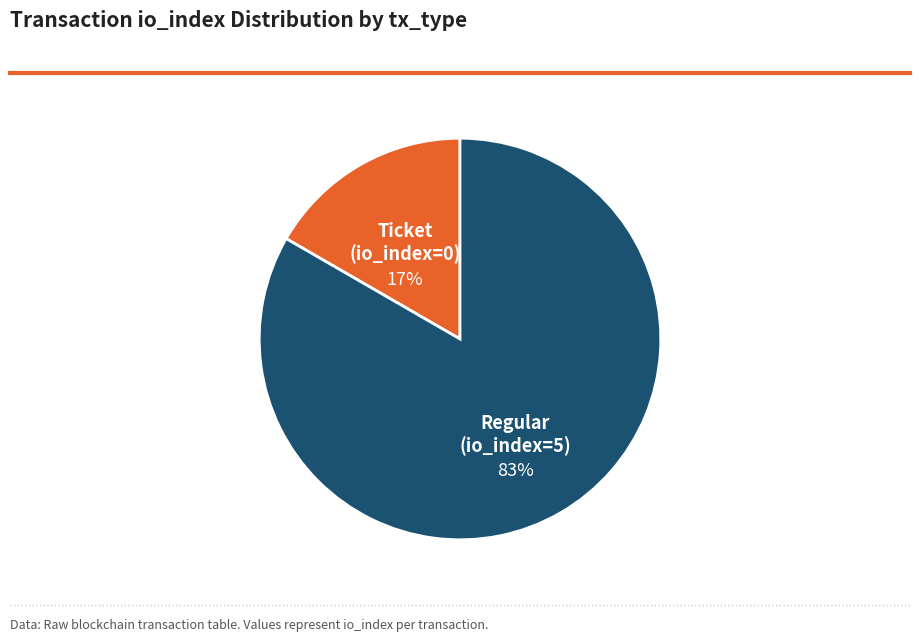

To the nearest percent, what is the average slice percentage?

50%